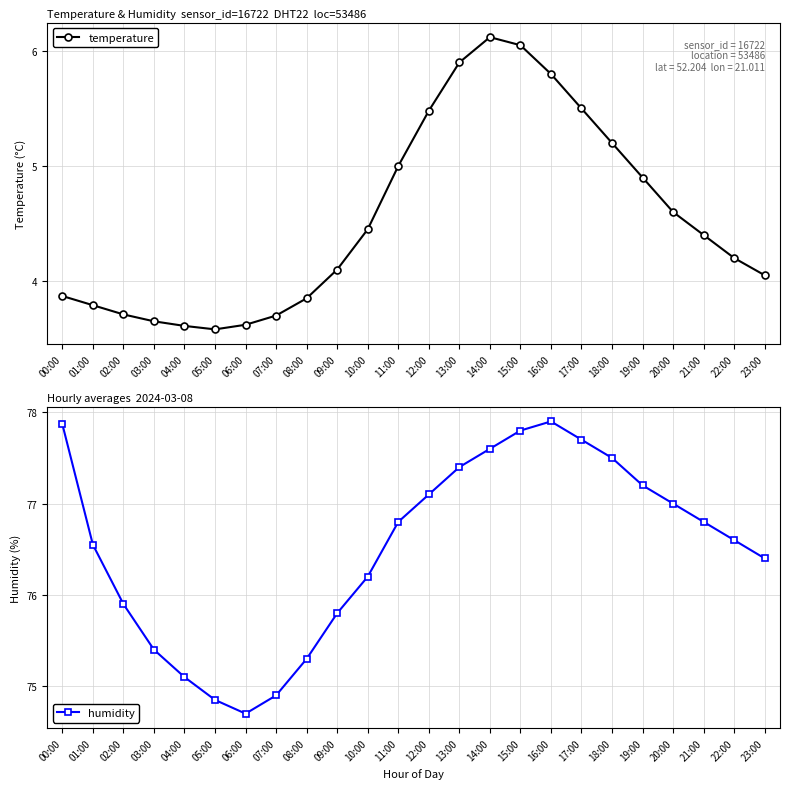

Which series has the widest spread of values?

humidity